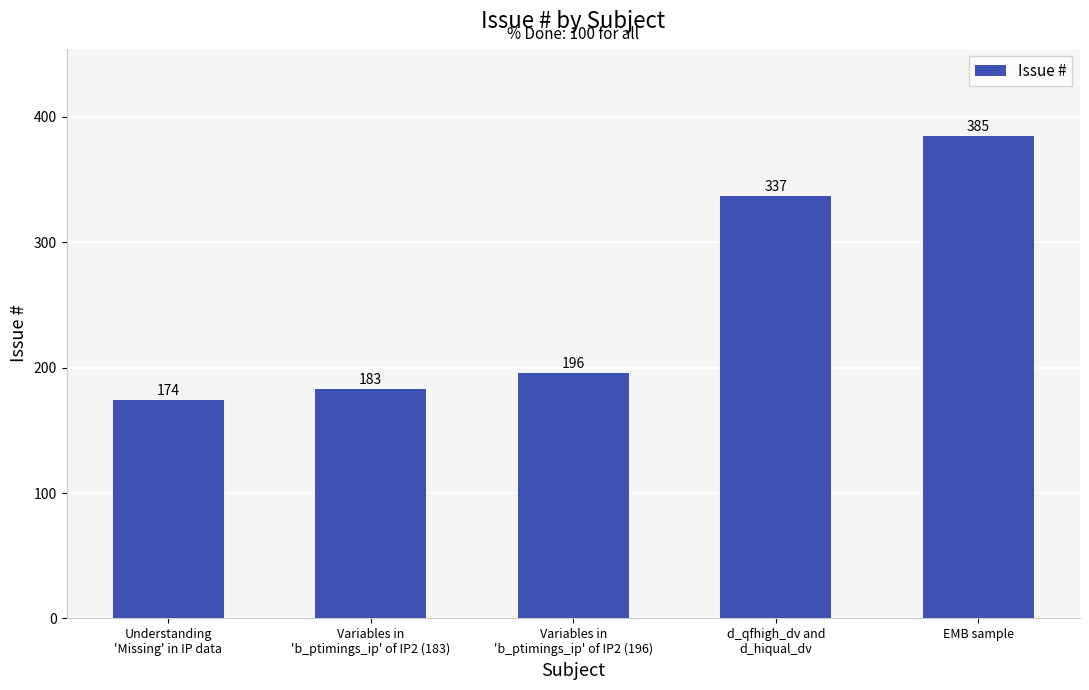

Approximately how many times larger is the value at d_qfhigh_dv and
d_hiqual_dv compared to EMB sample?

0.9